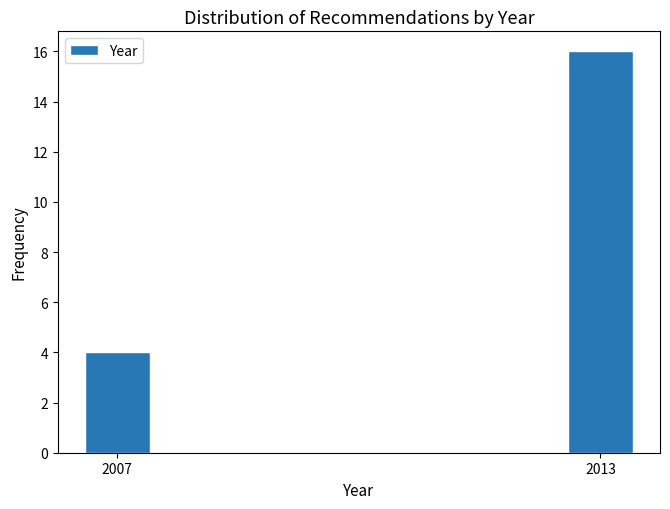

Reading left to right, what are all the values shown in this chart?

2007=4	2013=16